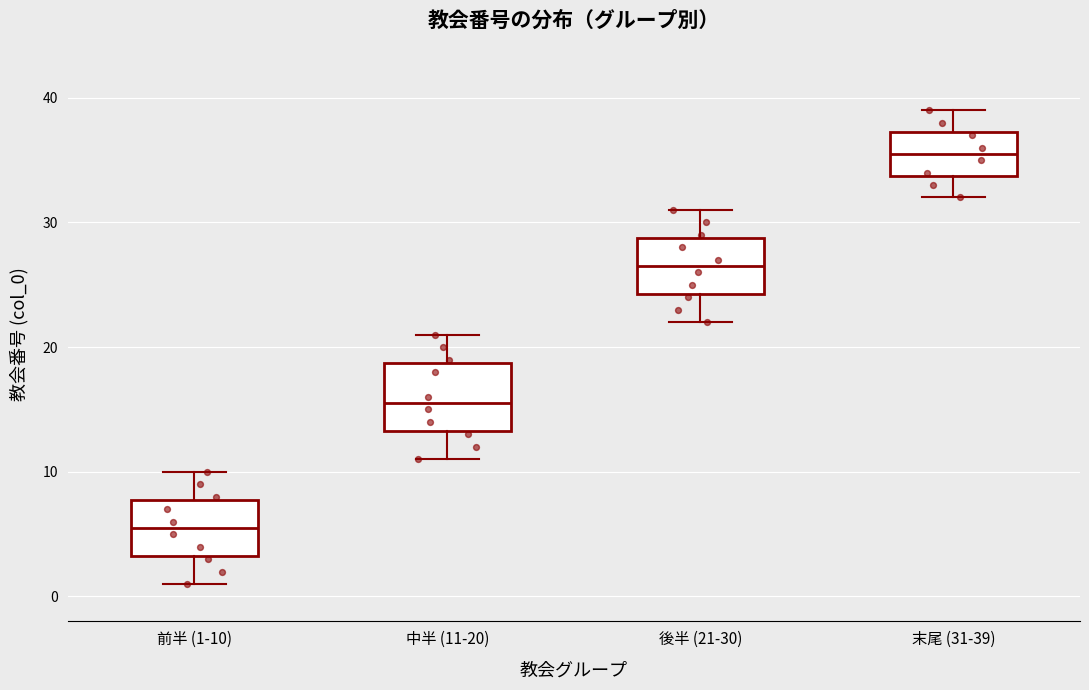

Which box's median line is the highest?

末尾 (31-39)